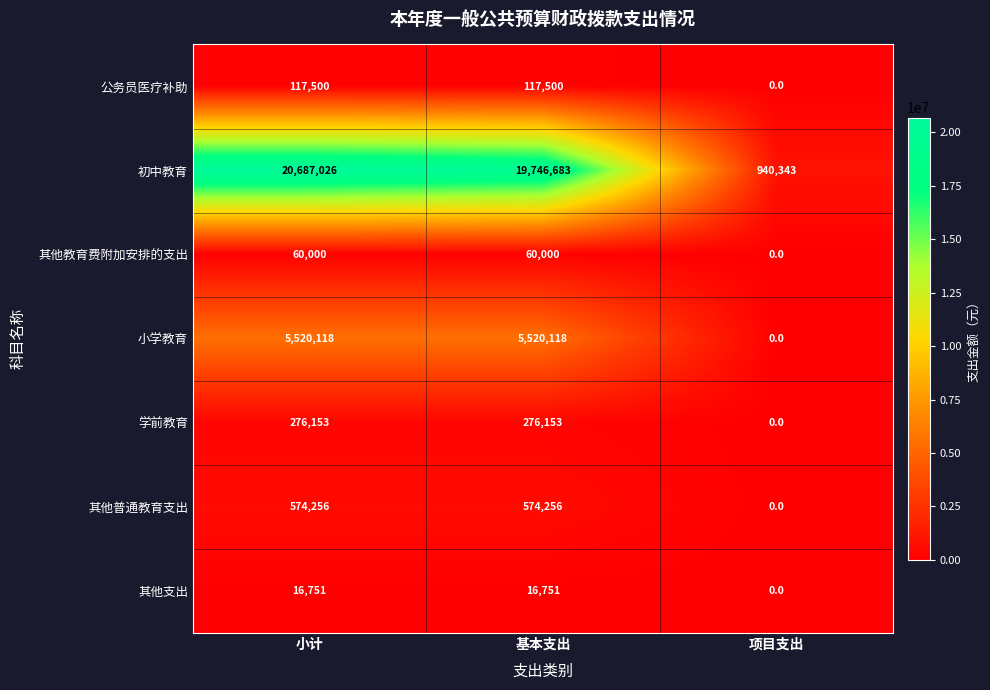

What is the difference between the 其他普通教育支出 values at 项目支出 and 小计?

574256